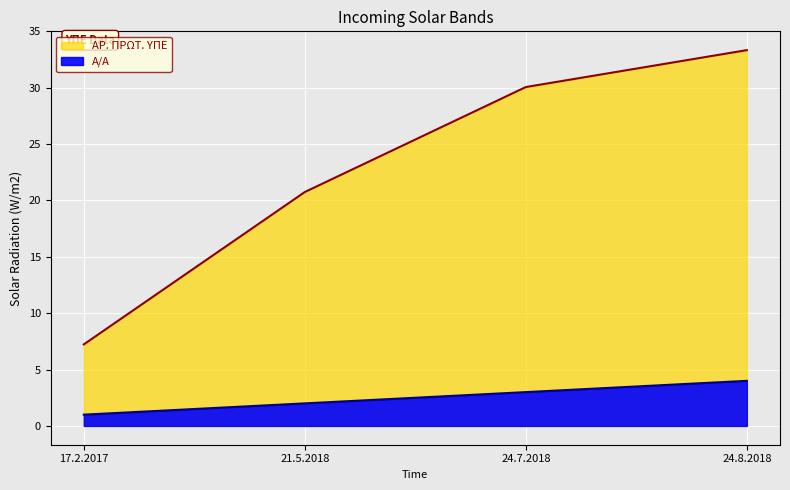

Read the Α/Α value at 21.5.2018.

2.0